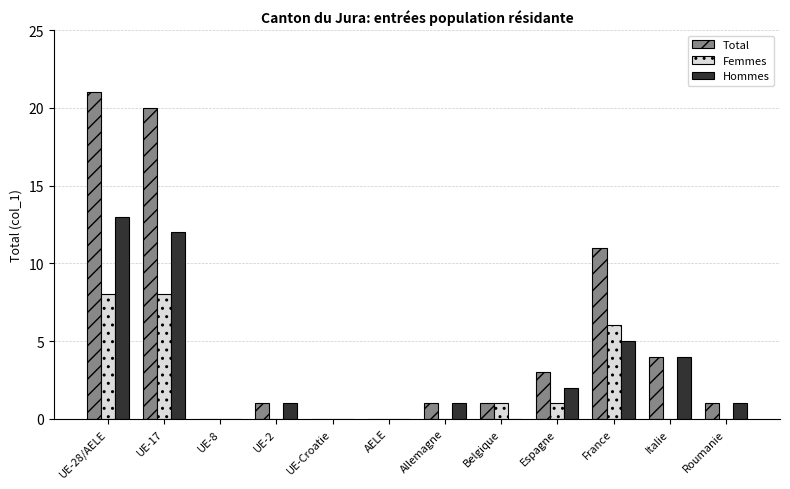

What is the total value across all series at UE-28/AELE?

42